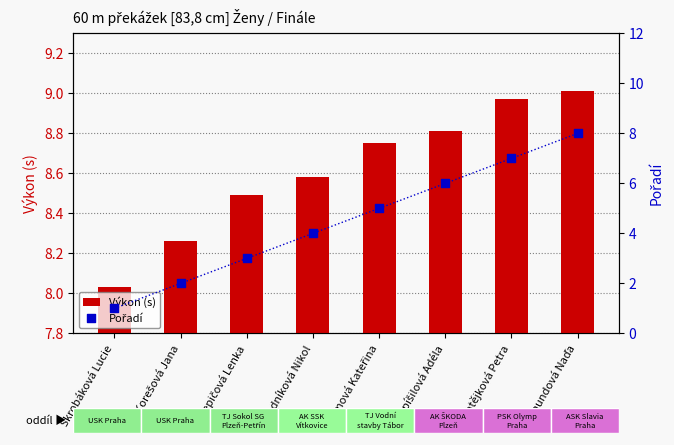

Is the value of Výkon (s) at Lepičová Lenka greater than the value of Pořadí at Lepičová Lenka?

Yes